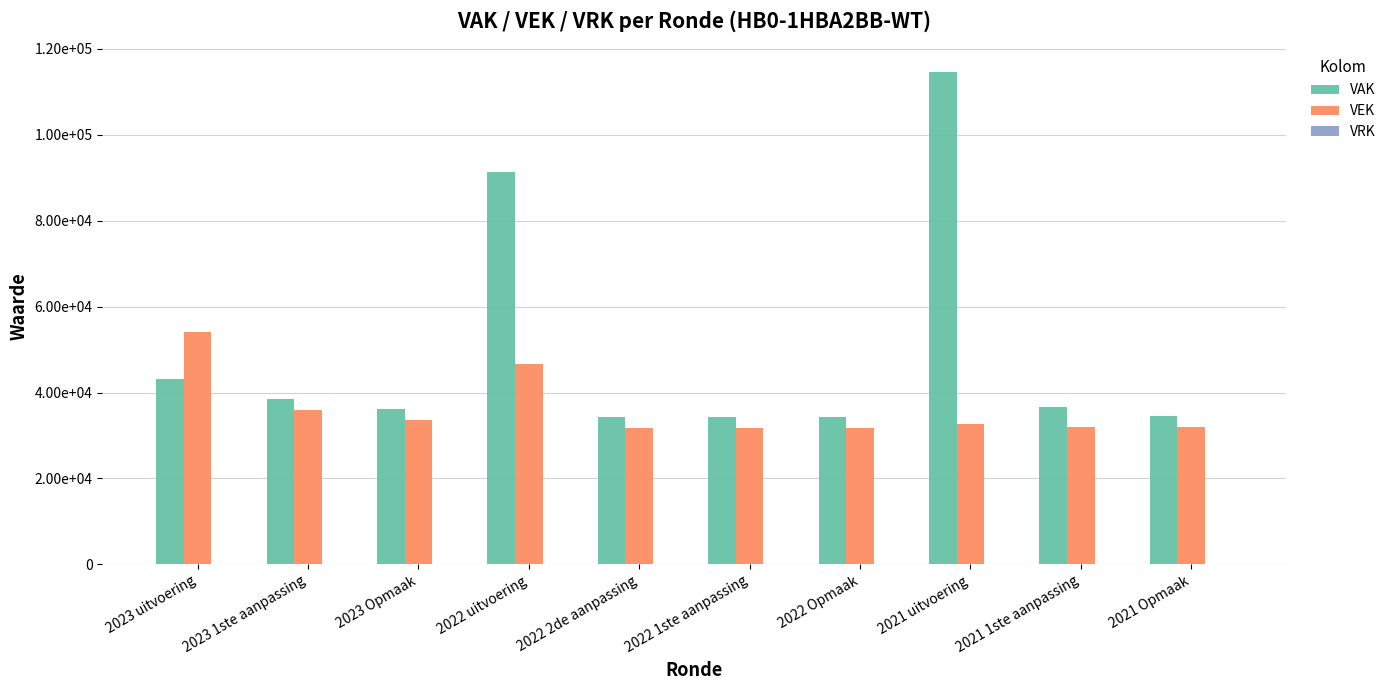

Between 2023 uitvoering and 2022 Opmaak, which series saw the biggest shift?

VEK